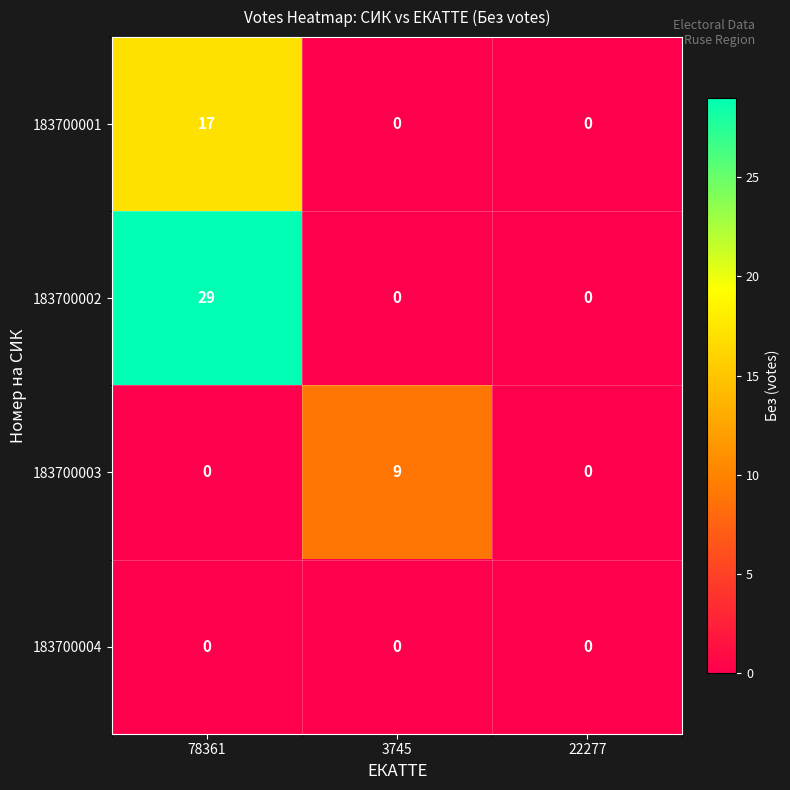

Which series has the widest spread of values?

183700002